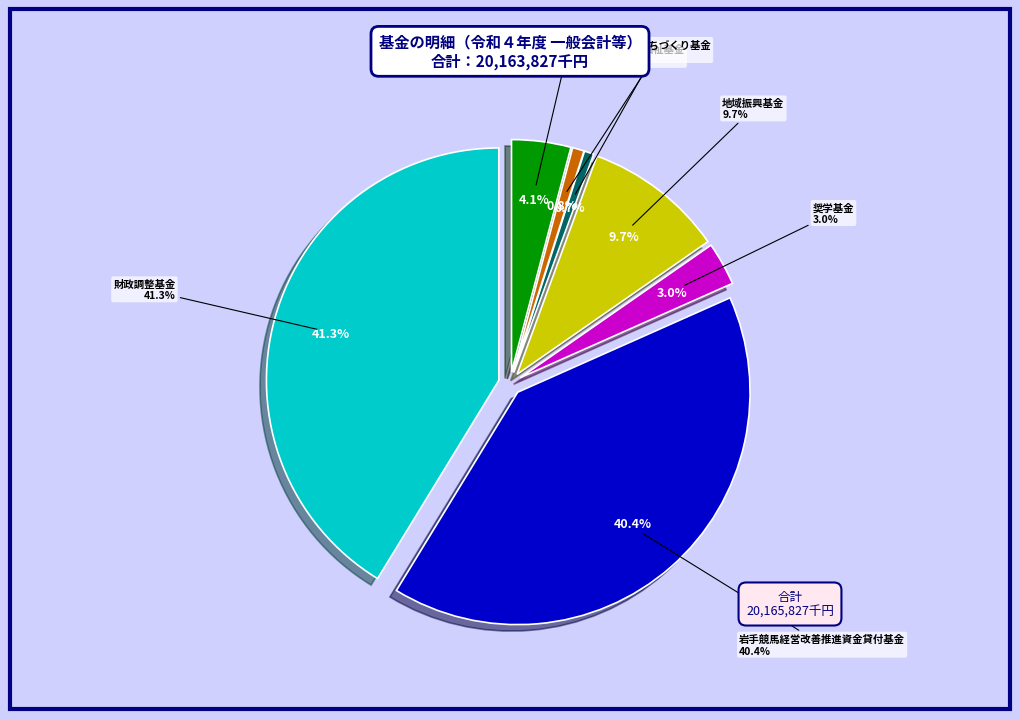

Does 岩手競馬経営改善推進資金貸付基金 represent more than half of the total?

No